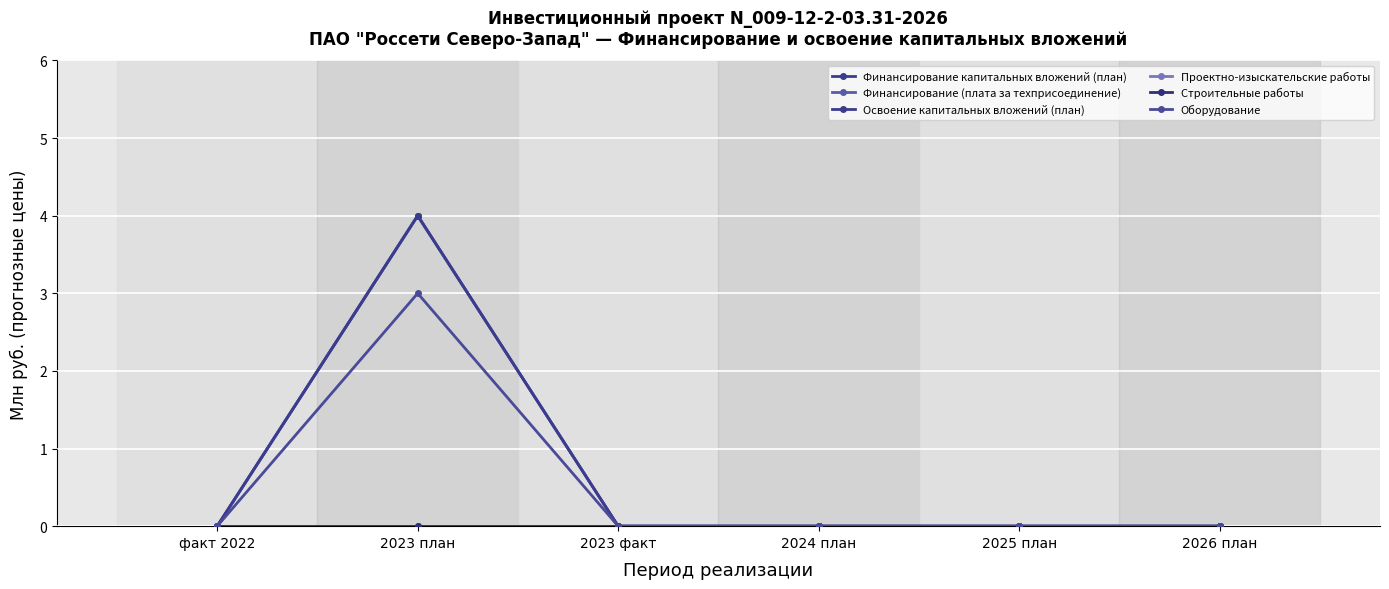

Is this an area chart (filled region under the line)?

No